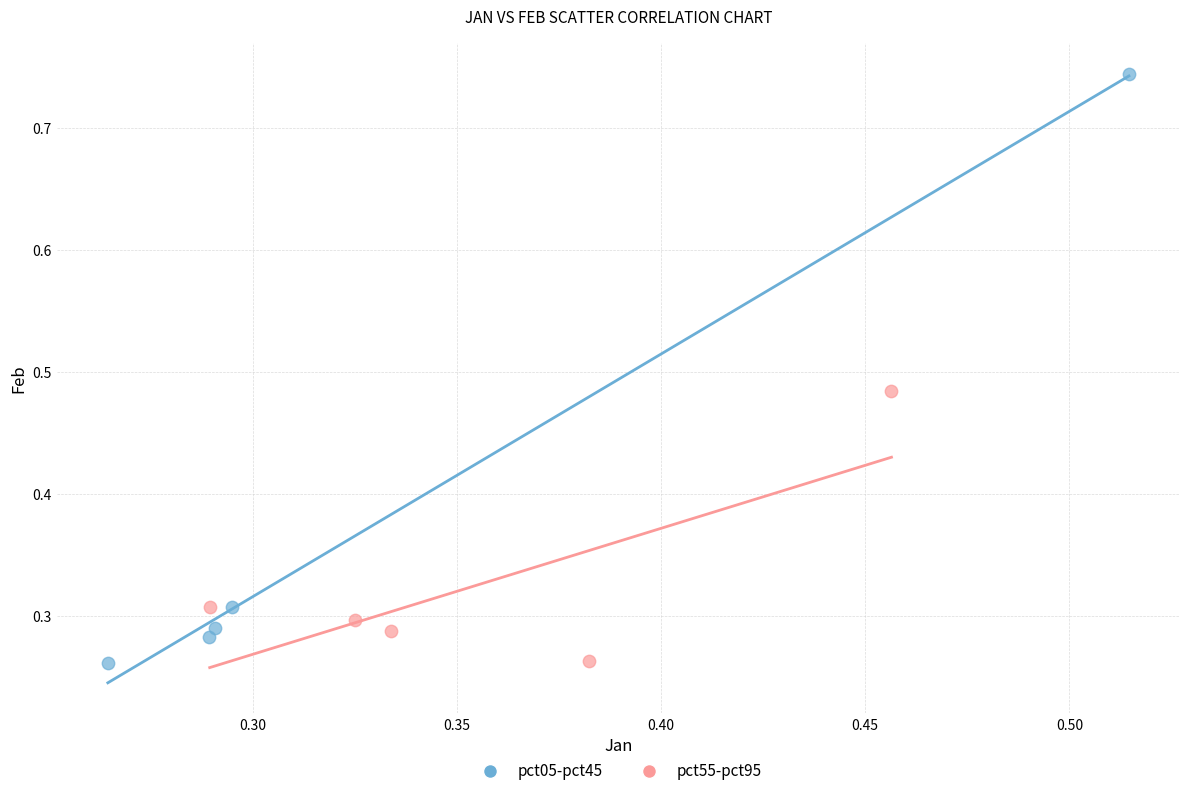

Which series contains the highest Y value?

pct05-pct45